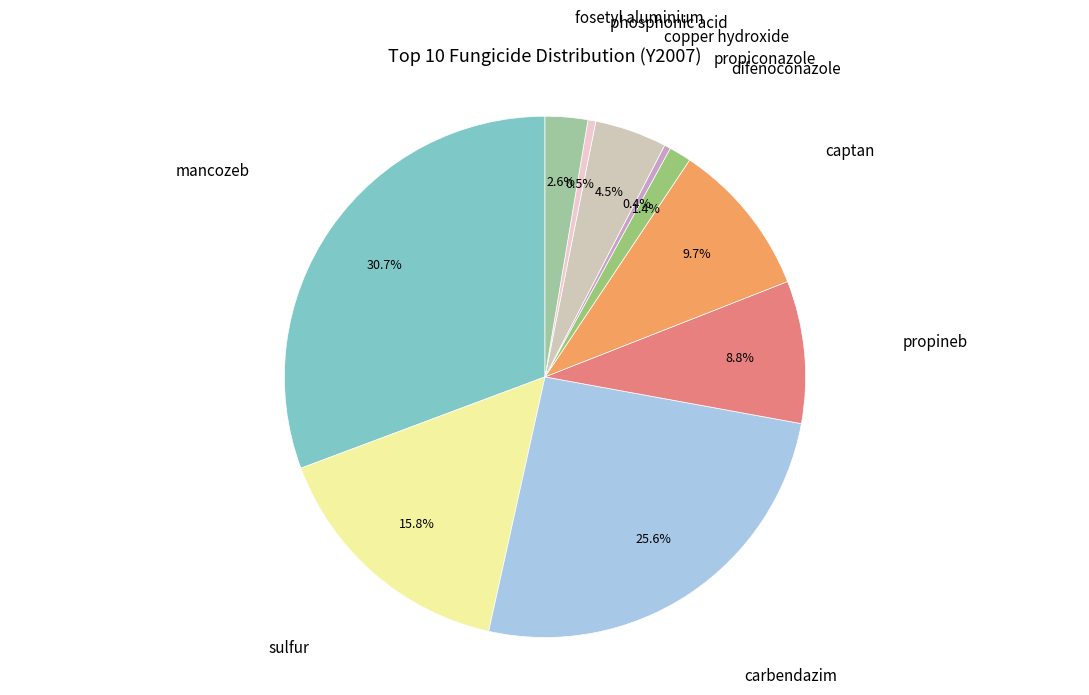

Is there a majority slice in this chart?

No